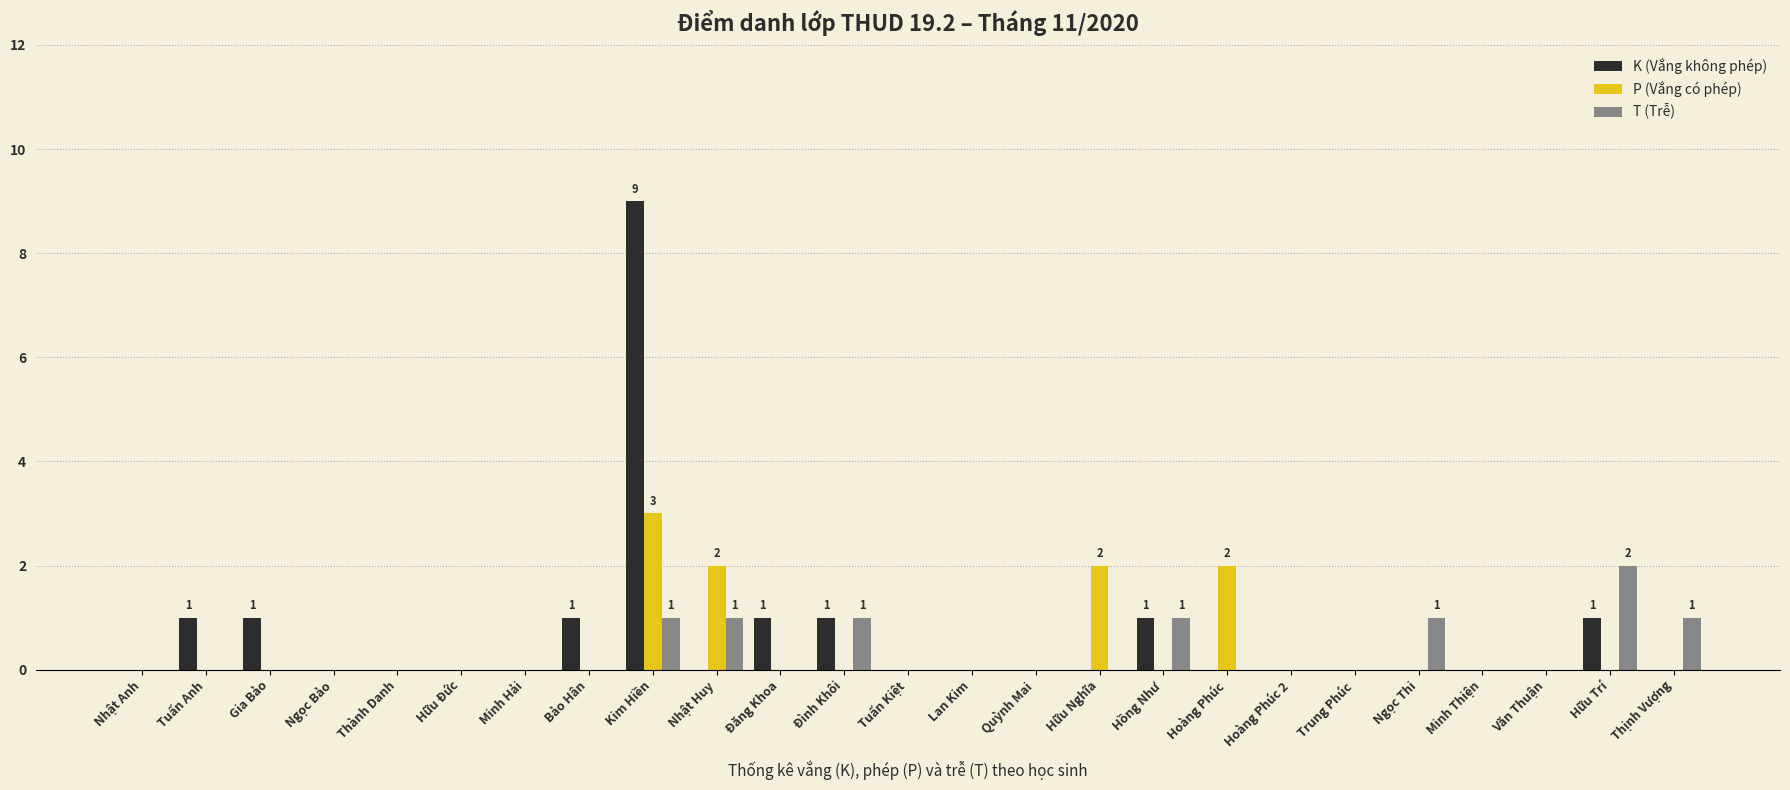

Reading left to right, list all the values displayed in this chart.

K (Vắng không phép): Nhật Anh=0	Tuấn Anh=1	Gia Bảo=1	Ngọc Bảo=0	Thành Danh=0	Hữu Đức=0	Minh Hải=0	Bảo Hân=1	Kim Hiền=9	Nhật Huy=0	Đăng Khoa=1	Đình Khôi=1	Tuấn Kiệt=0	Lan Kim=0	Quỳnh Mai=0	Hữu Nghĩa=0	Hồng Như=1	Hoàng Phúc=0	Hoàng Phúc 2=0	Trung Phúc=0	Ngọc Thi=0	Minh Thiện=0	Văn Thuận=0	Hữu Trí=1	Thịnh Vượng=0
P (Vắng có phép): Nhật Anh=0	Tuấn Anh=0	Gia Bảo=0	Ngọc Bảo=0	Thành Danh=0	Hữu Đức=0	Minh Hải=0	Bảo Hân=0	Kim Hiền=3	Nhật Huy=2	Đăng Khoa=0	Đình Khôi=0	Tuấn Kiệt=0	Lan Kim=0	Quỳnh Mai=0	Hữu Nghĩa=2	Hồng Như=0	Hoàng Phúc=2	Hoàng Phúc 2=0	Trung Phúc=0	Ngọc Thi=0	Minh Thiện=0	Văn Thuận=0	Hữu Trí=0	Thịnh Vượng=0
T (Trễ): Nhật Anh=0	Tuấn Anh=0	Gia Bảo=0	Ngọc Bảo=0	Thành Danh=0	Hữu Đức=0	Minh Hải=0	Bảo Hân=0	Kim Hiền=1	Nhật Huy=1	Đăng Khoa=0	Đình Khôi=1	Tuấn Kiệt=0	Lan Kim=0	Quỳnh Mai=0	Hữu Nghĩa=0	Hồng Như=1	Hoàng Phúc=0	Hoàng Phúc 2=0	Trung Phúc=0	Ngọc Thi=1	Minh Thiện=0	Văn Thuận=0	Hữu Trí=2	Thịnh Vượng=1